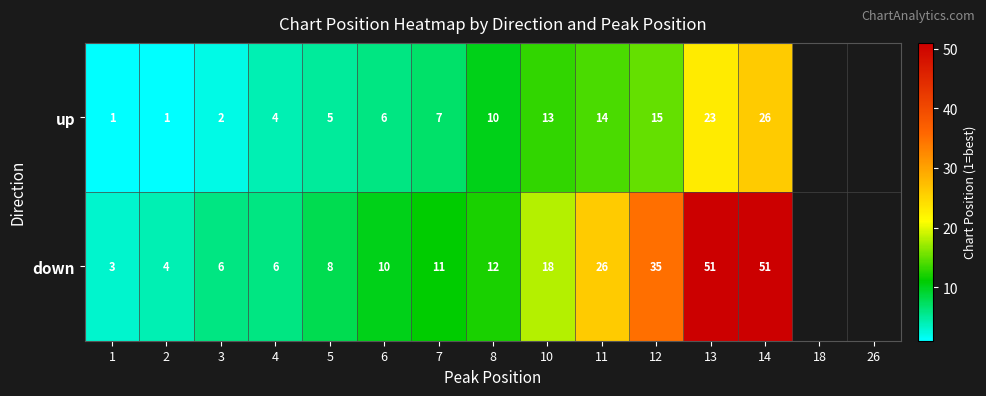

What is the difference between the highest and lowest values at 7?

4